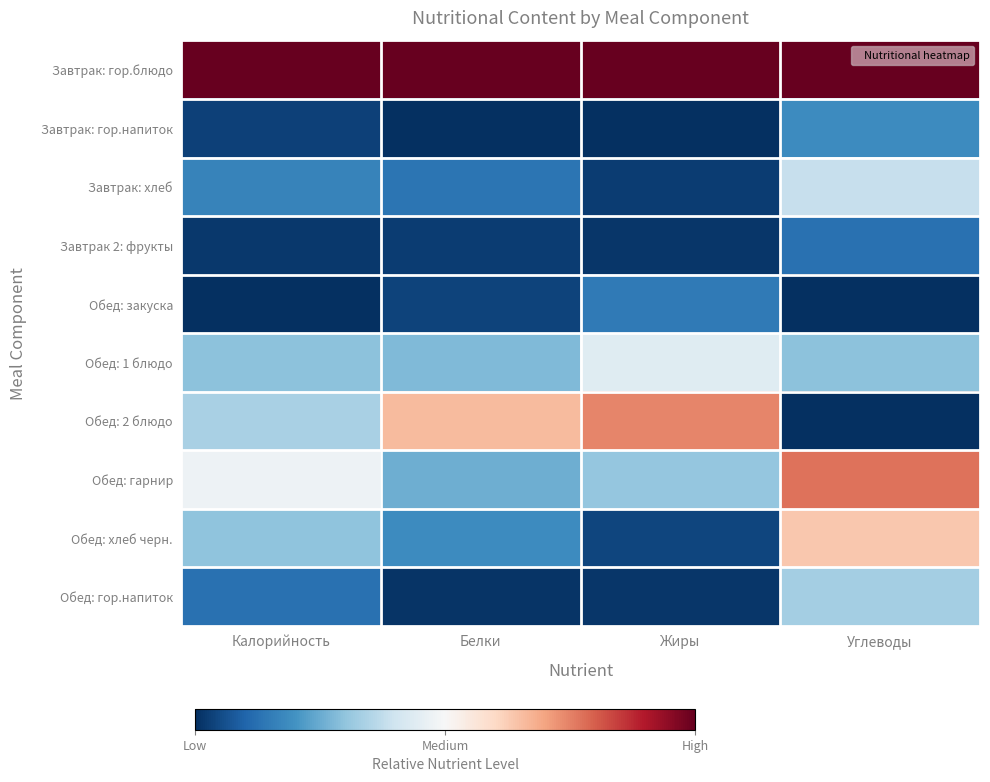

Which series has the largest total across all categories?

Завтрак: гор.блюдо